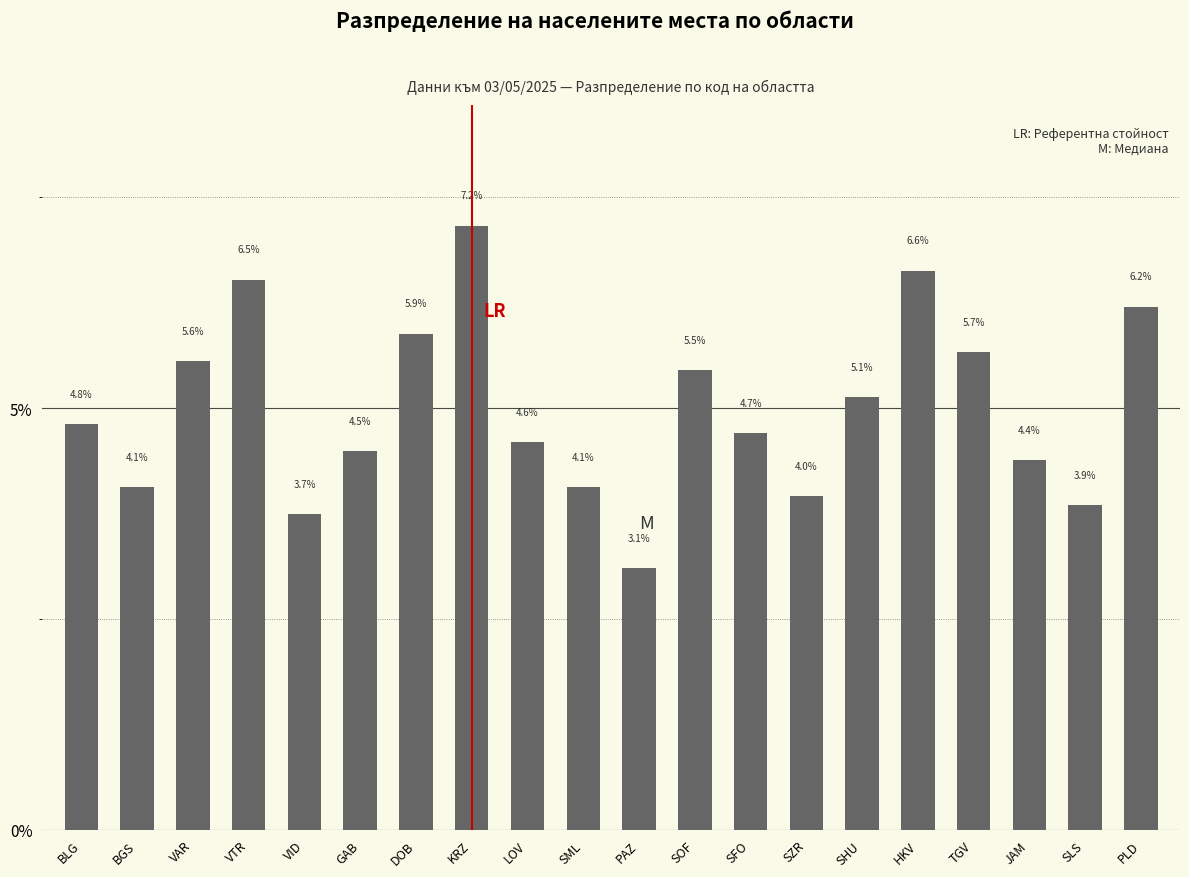

What is the label of the 19th bar from the left?

SLS